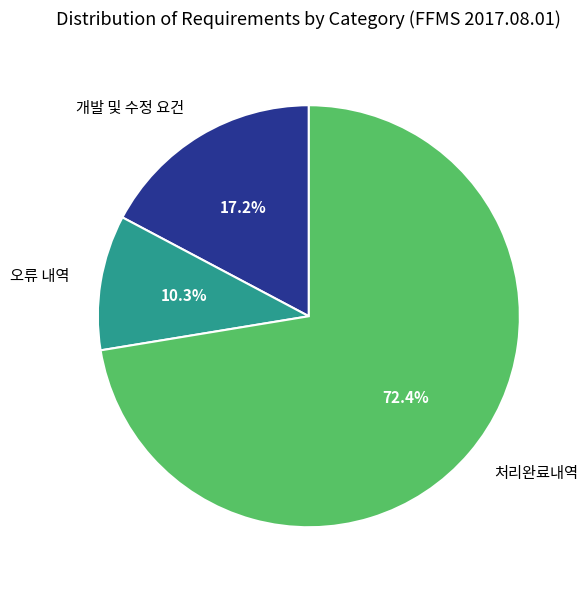

True or false: 오류 내역 accounts for 24% of the total.

False